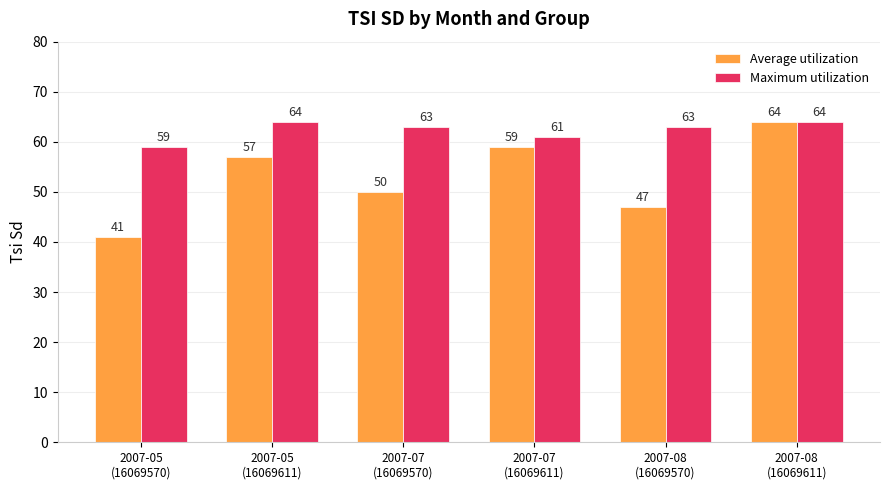

Rank the series by their average value, from lowest to highest.

Average utilization, Maximum utilization